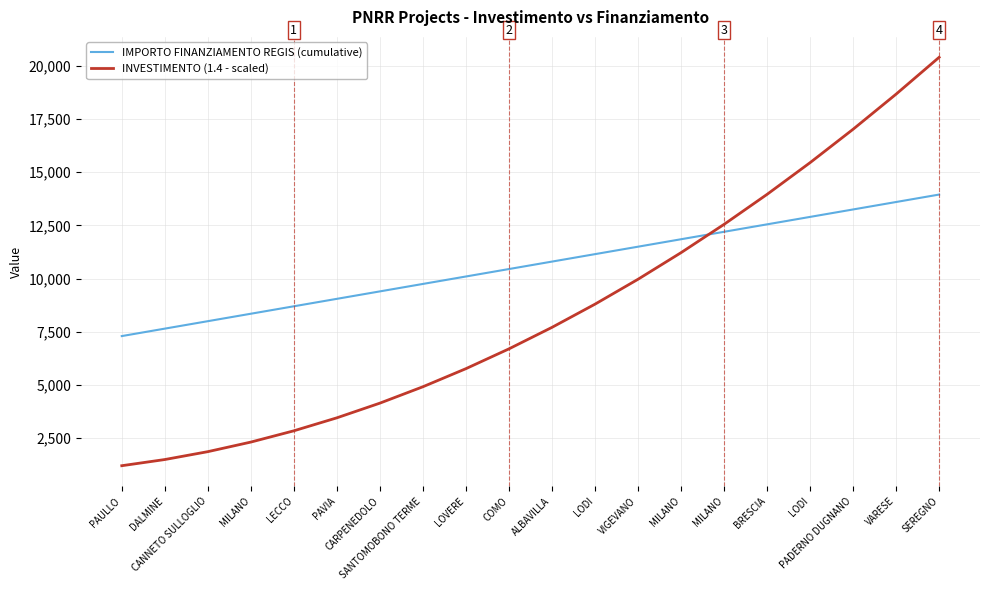

What are all the series names shown in the legend?

IMPORTO FINANZIAMENTO REGIS (cumulative), INVESTIMENTO (1.4 - scaled)